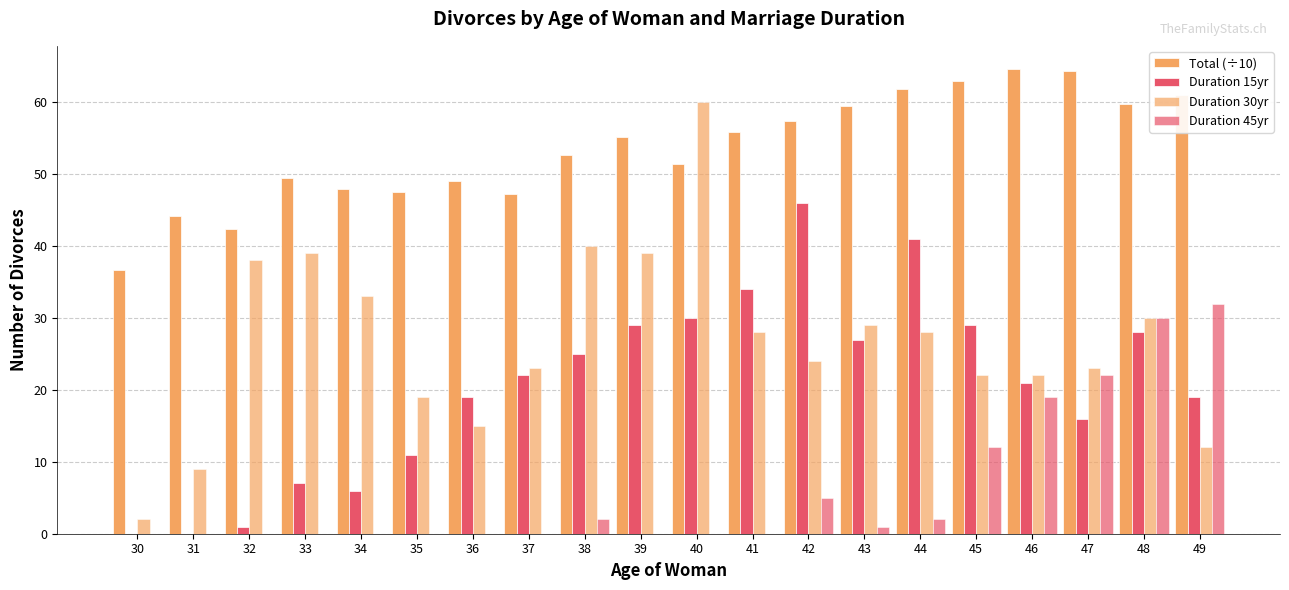

How many groups of bars are there?

20